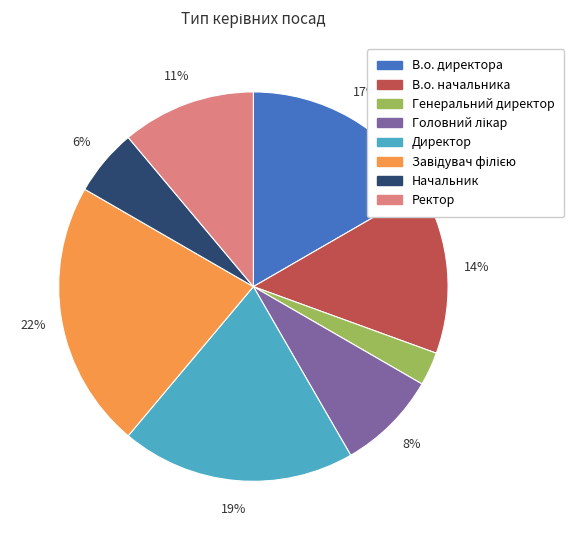

Is there any slice that represents more than half of the pie?

No